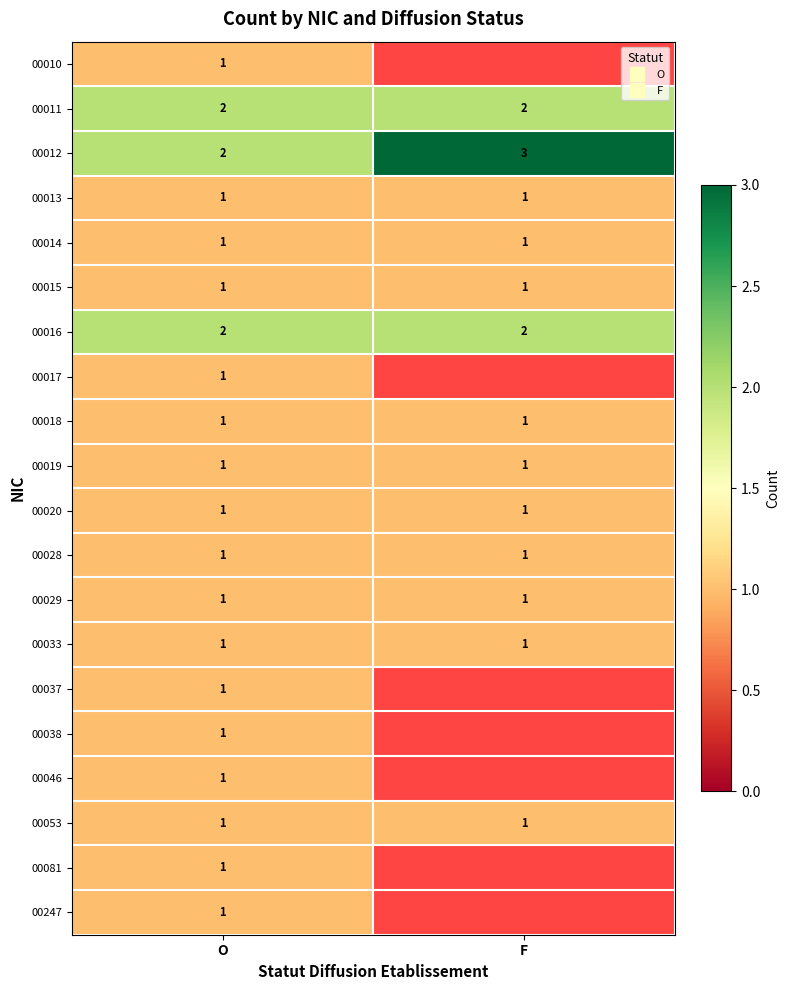

What is the maximum value shown in the chart?

3.0